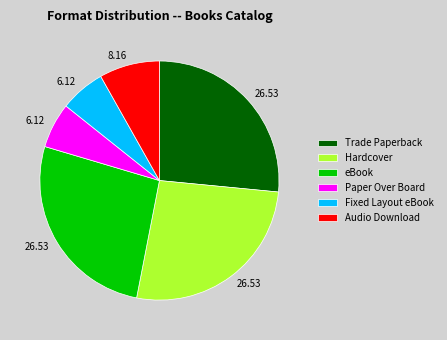

Combined, do Paper Over Board and Fixed Layout eBook account for over 50%?

No